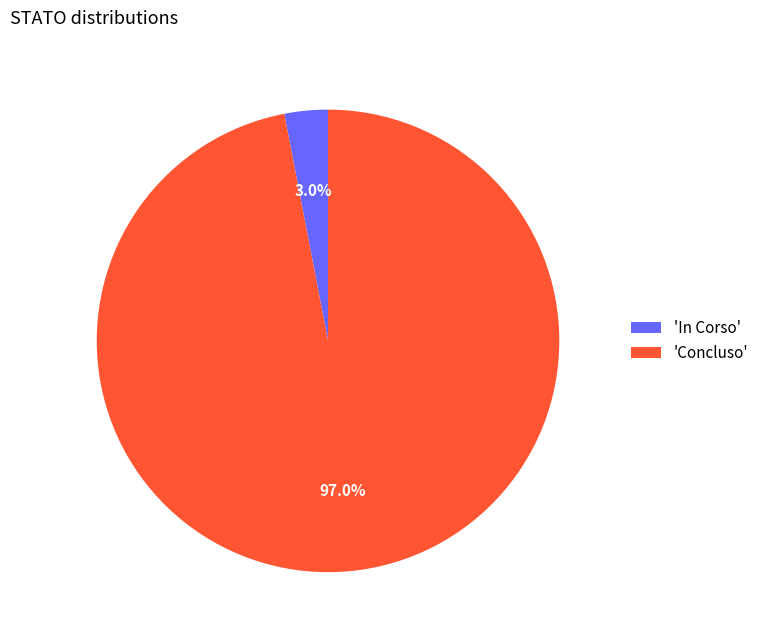

Between 'Concluso' and 'In Corso', which is larger?

'Concluso'